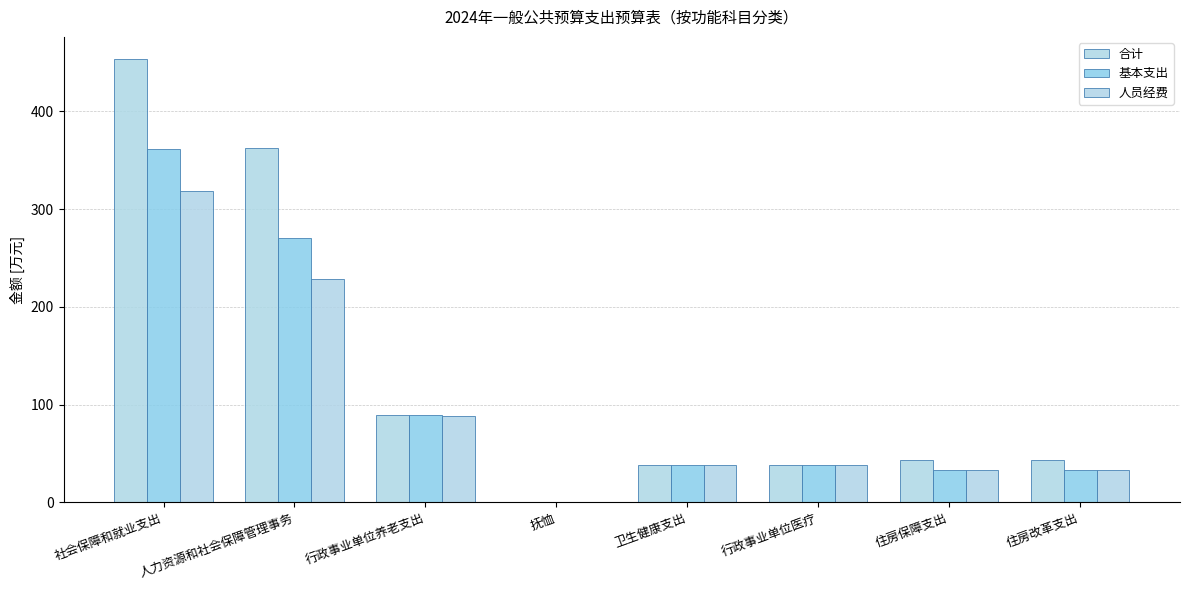

Which category has the highest value across all series?

社会保障和就业支出